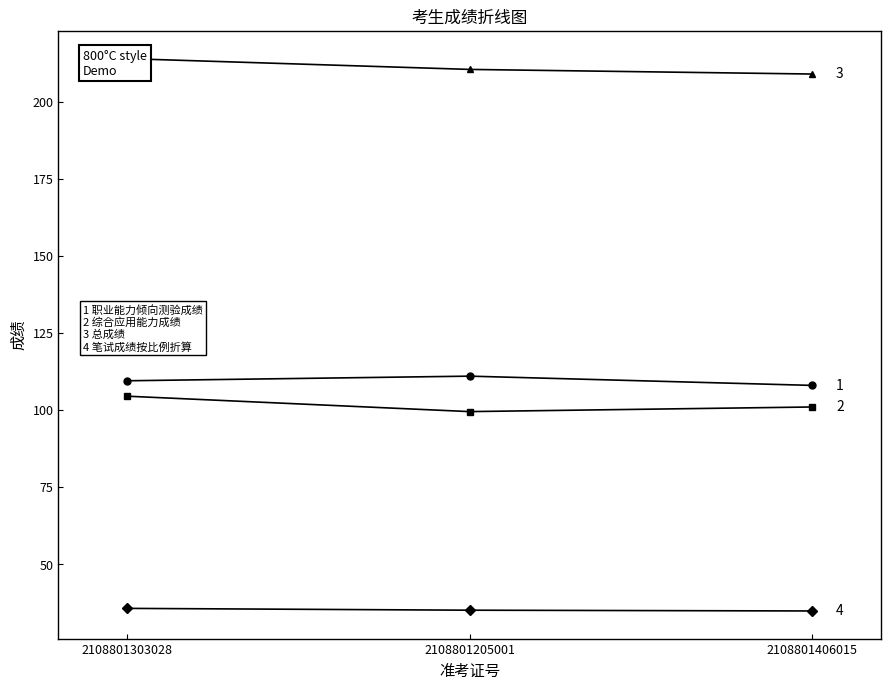

What are all the series names shown in the legend?

职业能力倾向测验成绩, 综合应用能力成绩, 总成绩, 笔试成绩按比例折算